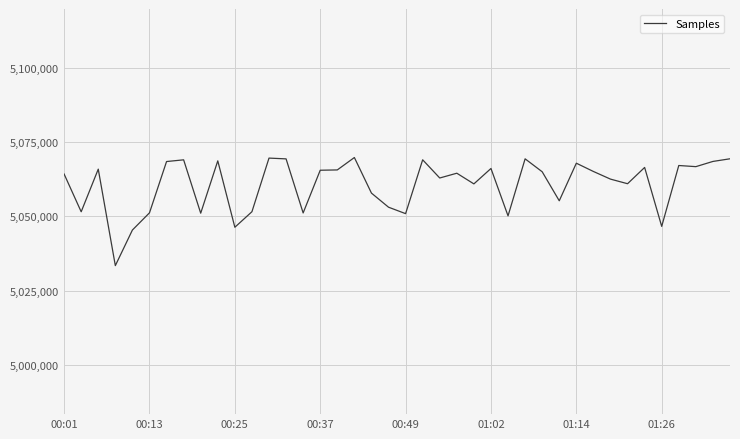

What is the smallest value displayed?

5033408